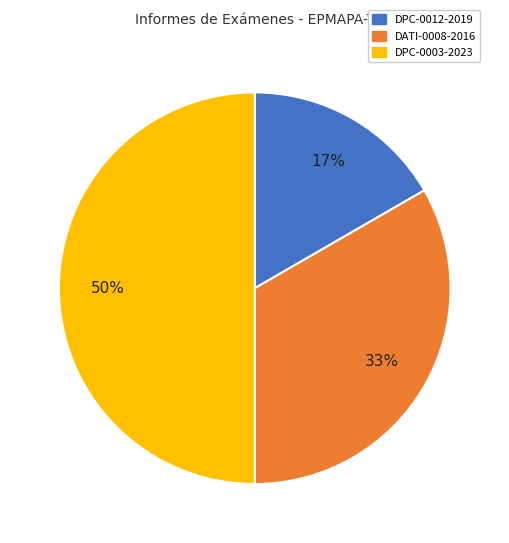

The DATI-0008-2016 slice represents 20% of the pie. True or false?

False